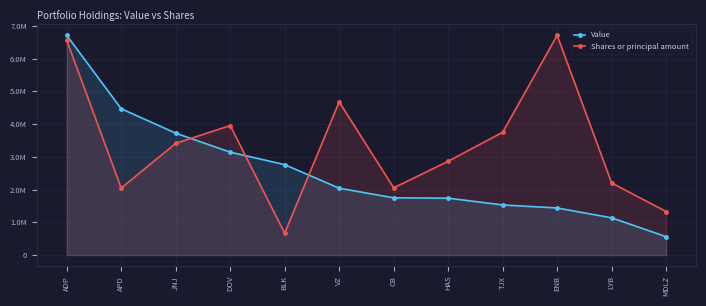

Between DOV and VZ, which is larger?

DOV